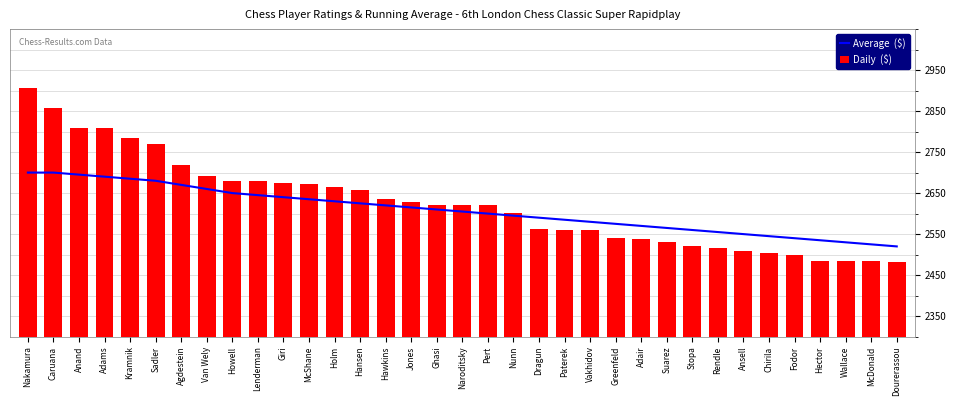

How many categories are shown in the chart?

35